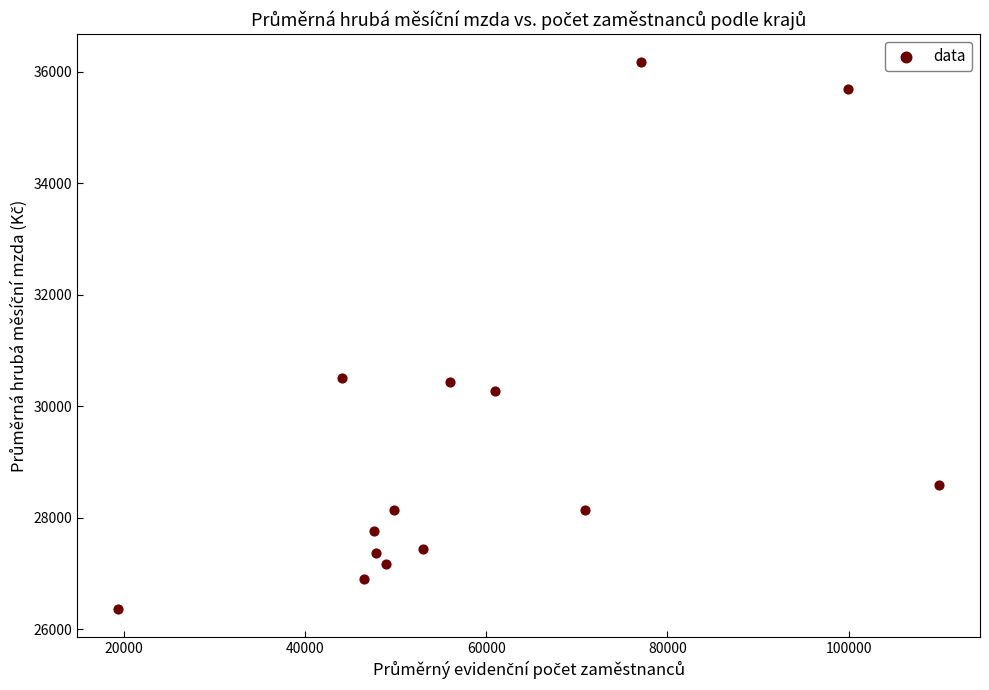

What is the range of X values (max minus min)?

90592